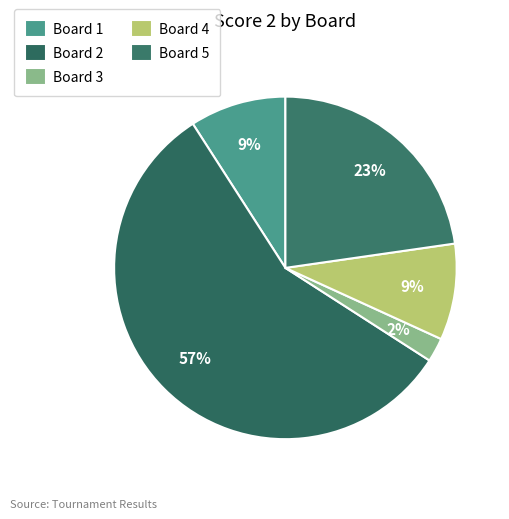

Rank the categories by value from lowest to highest.

Board 3, Board 1, Board 4, Board 5, Board 2